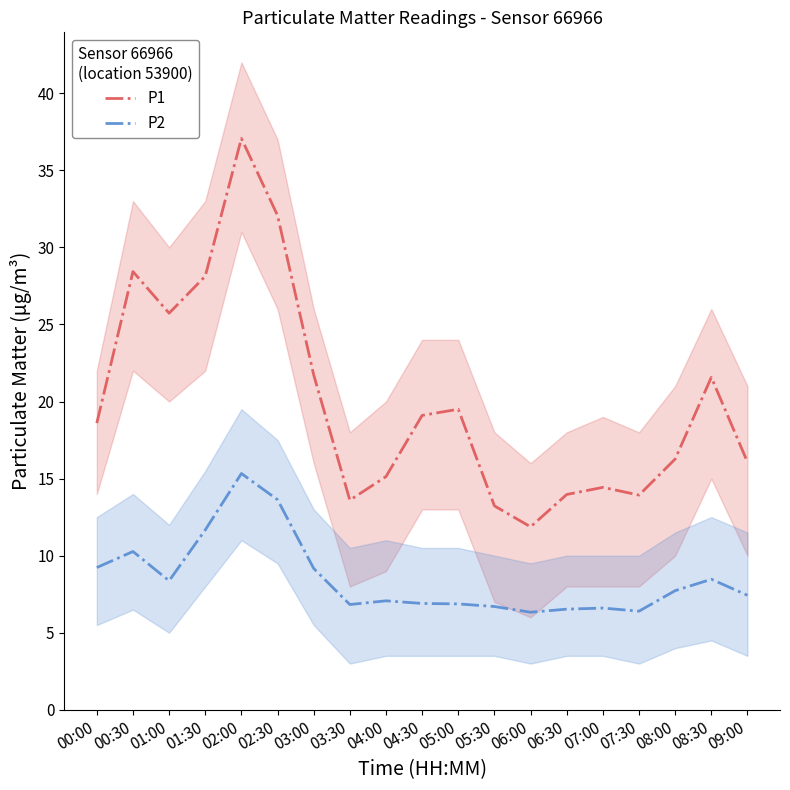

True or false: P1 and P2 intersect in this chart.

False